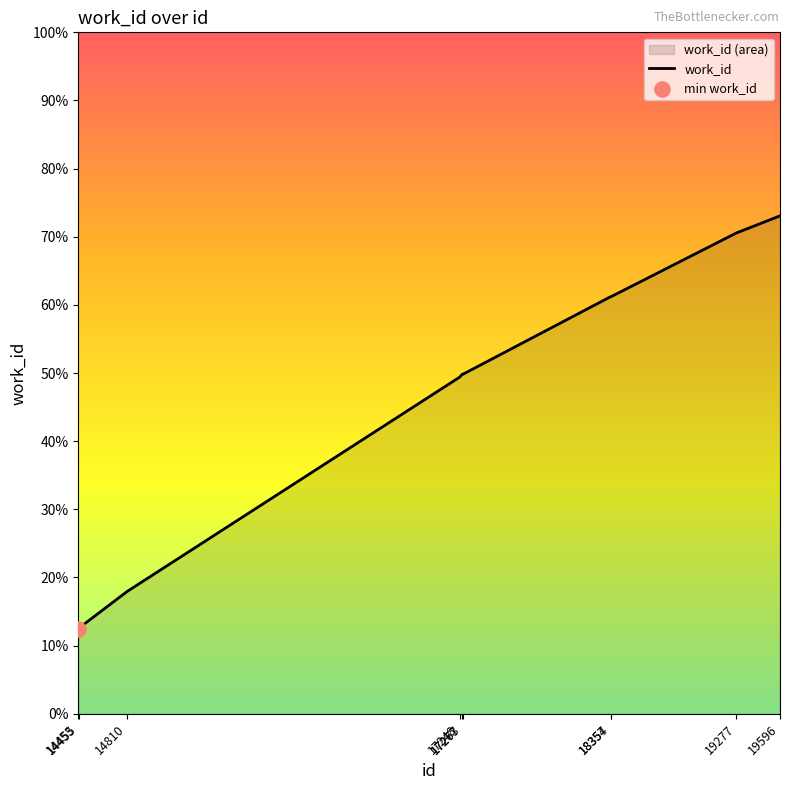

Which has a higher value, 17273 or 19596?

19596